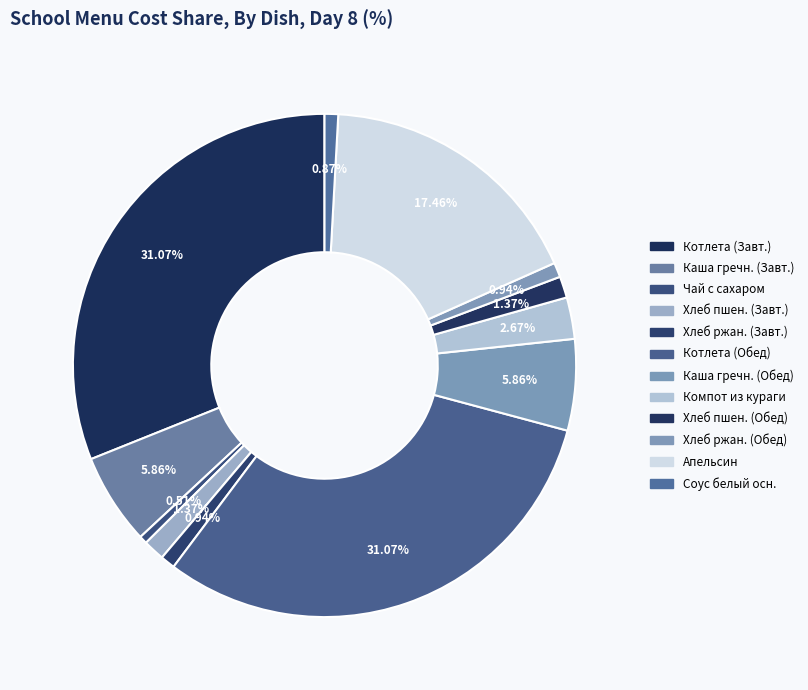

Count the number of slices in the pie.

12